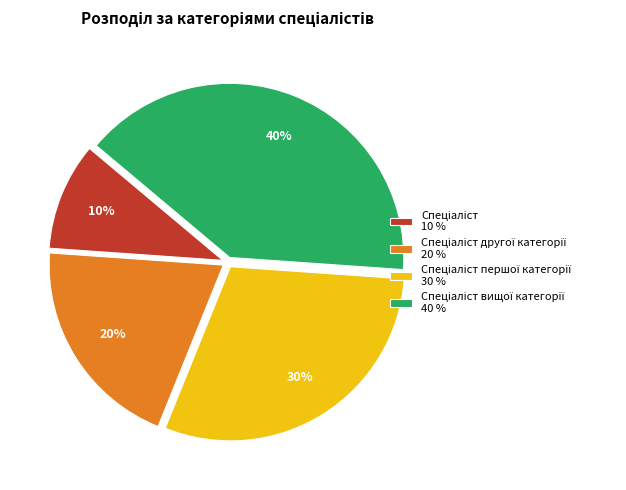

Is there a majority slice in this chart?

No